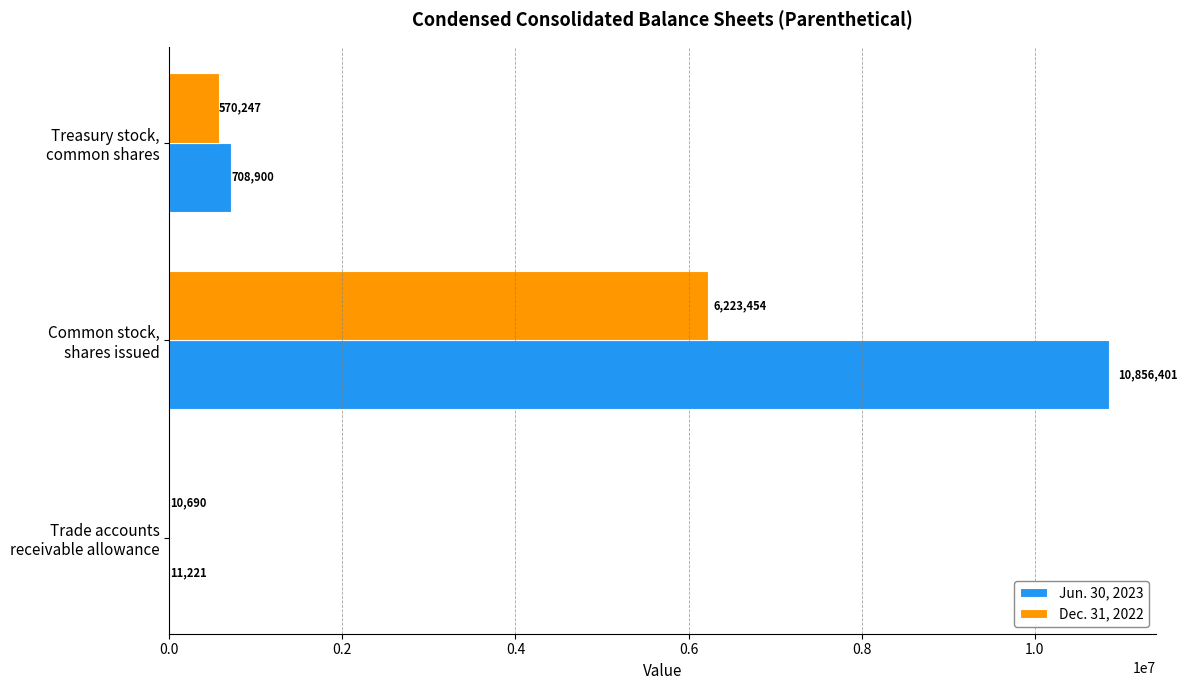

Which series has the largest total across all categories?

Jun. 30, 2023